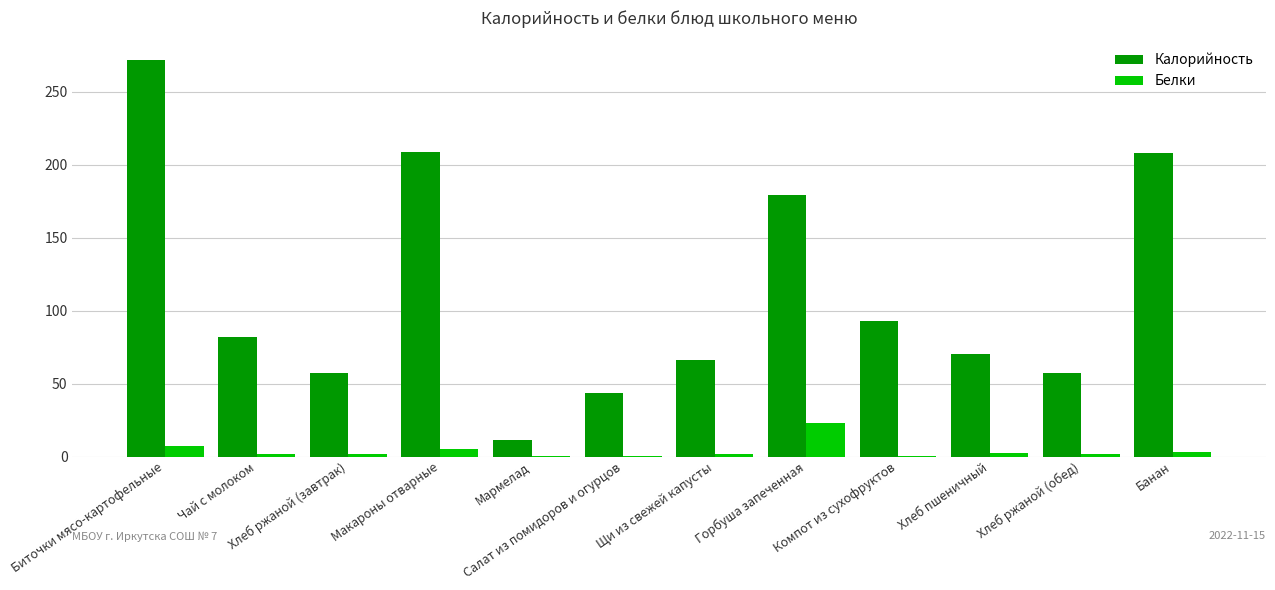

Are the bars horizontal?

No